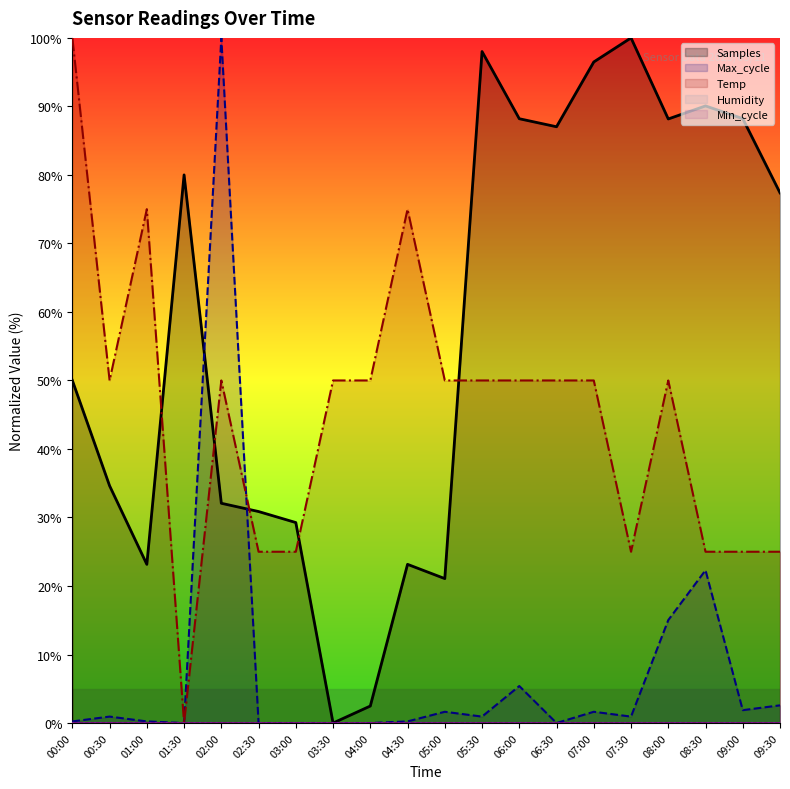

At which label does Temp reach its minimum?

01:30